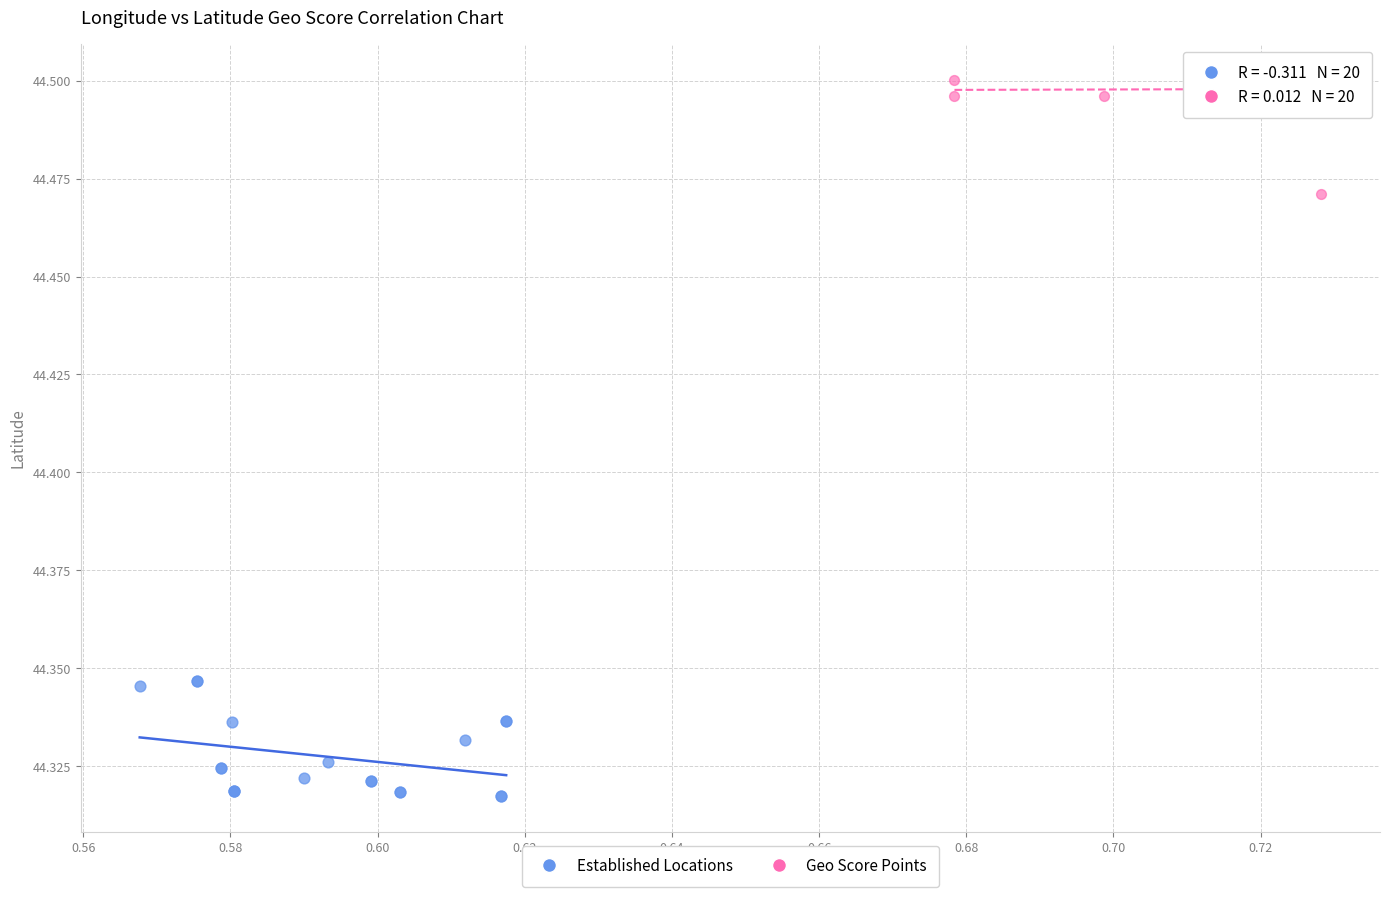

Which series contains the lowest Y value?

Established Locations